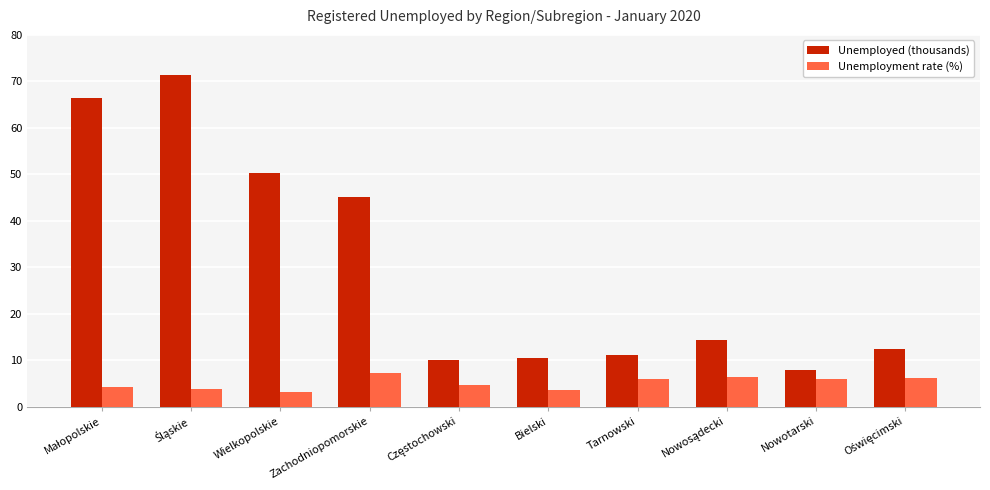

Which series has the largest total across all categories?

Unemployed (thousands)